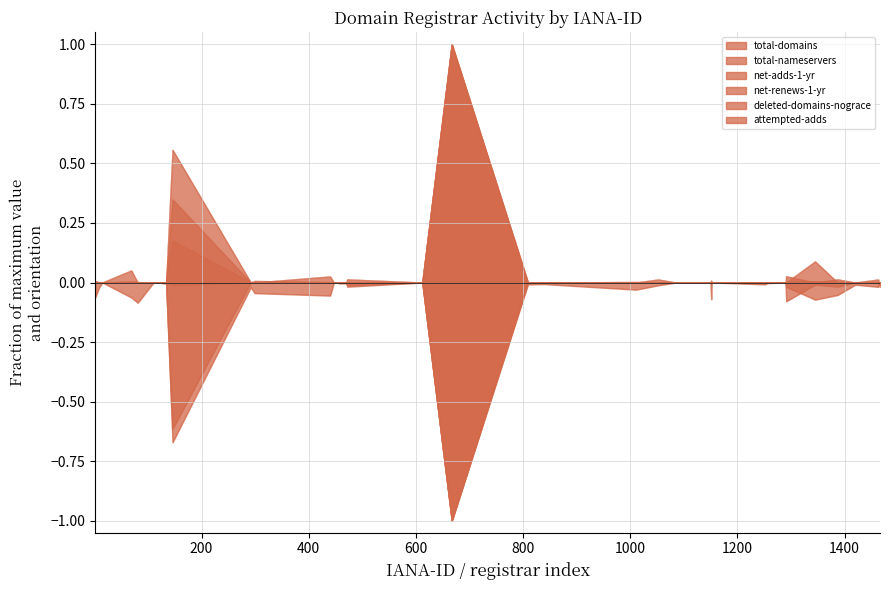

Does the chart display data point markers on the line(s)?

No